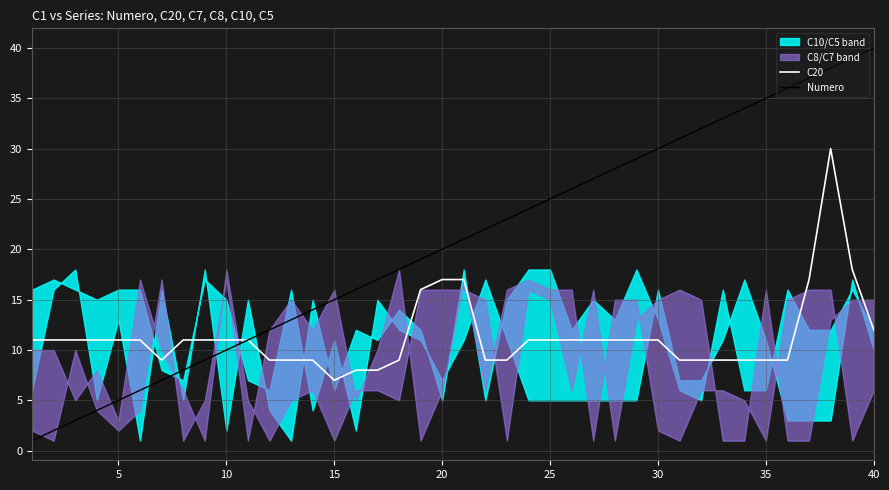

The value of C20 at 35 is 5. True or false?

False